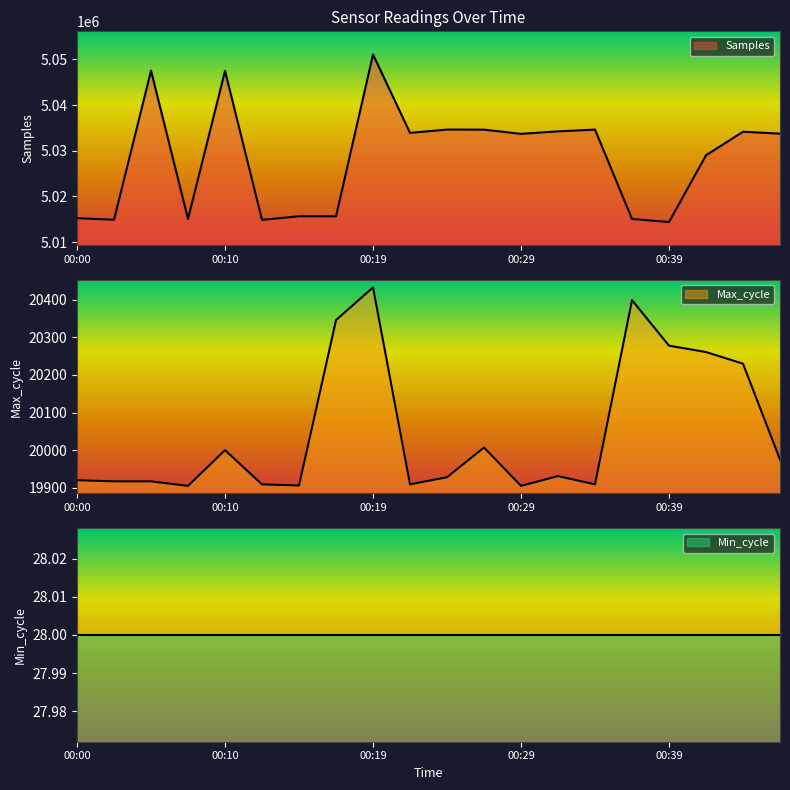

What is the sum of the Max_cycle values at 00:10 and 00:17?

40346